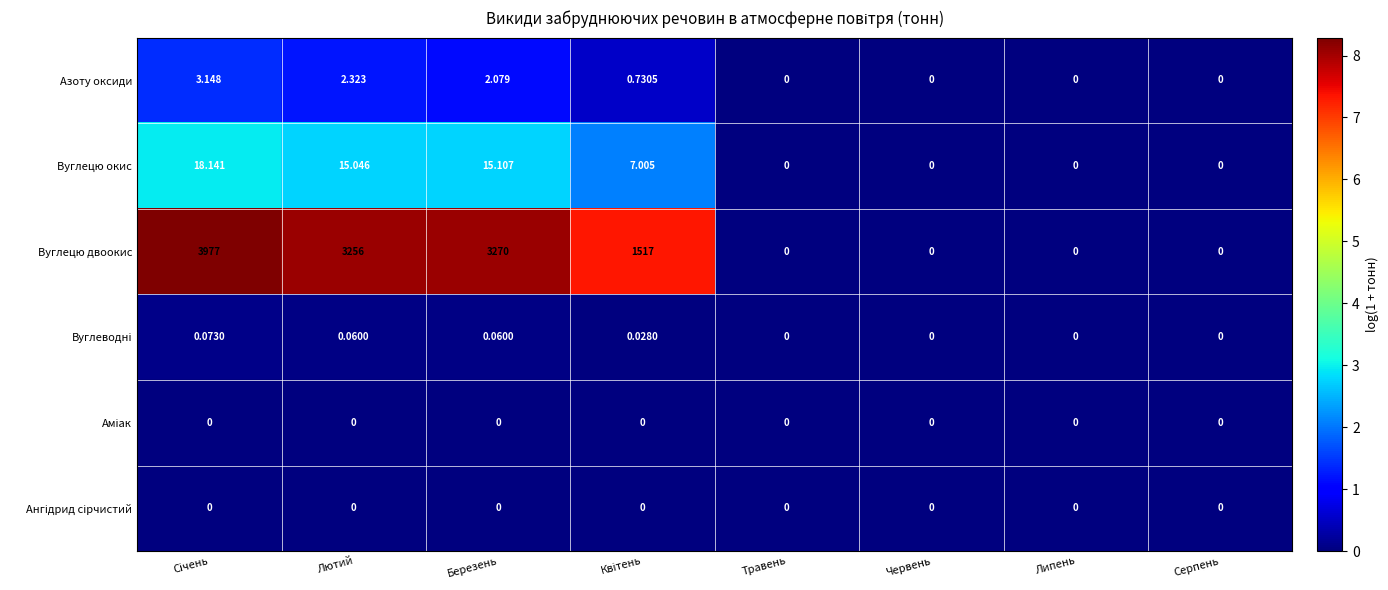

Between Лютий and Липень, which series saw the biggest shift?

Вуглецю двоокис